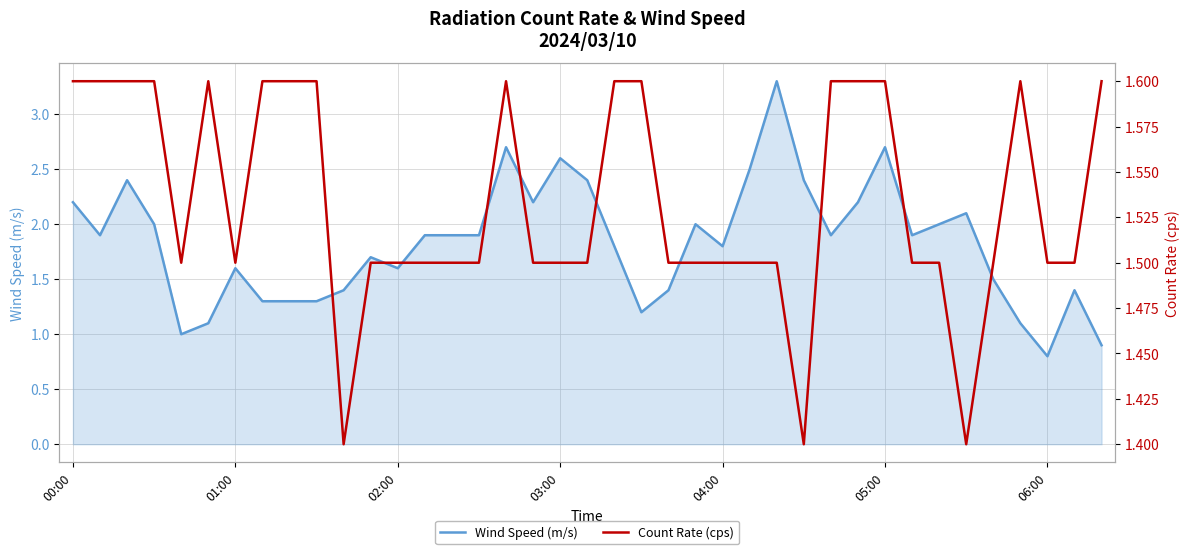

What position from the left is 19?

20